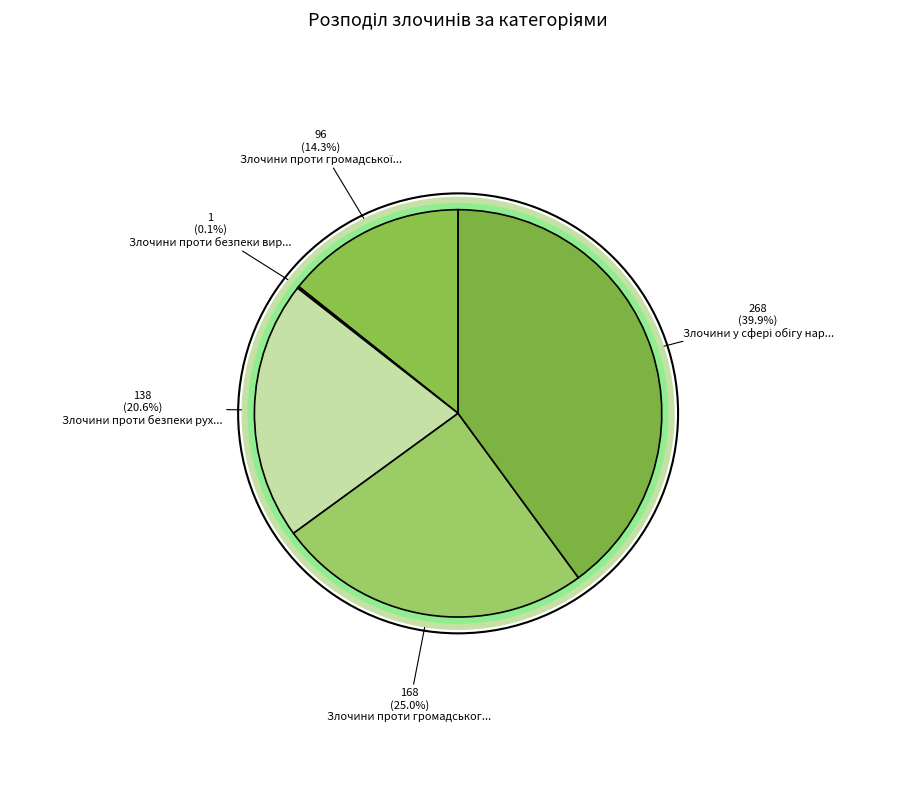

To the nearest percent, what is the average slice percentage?

20%